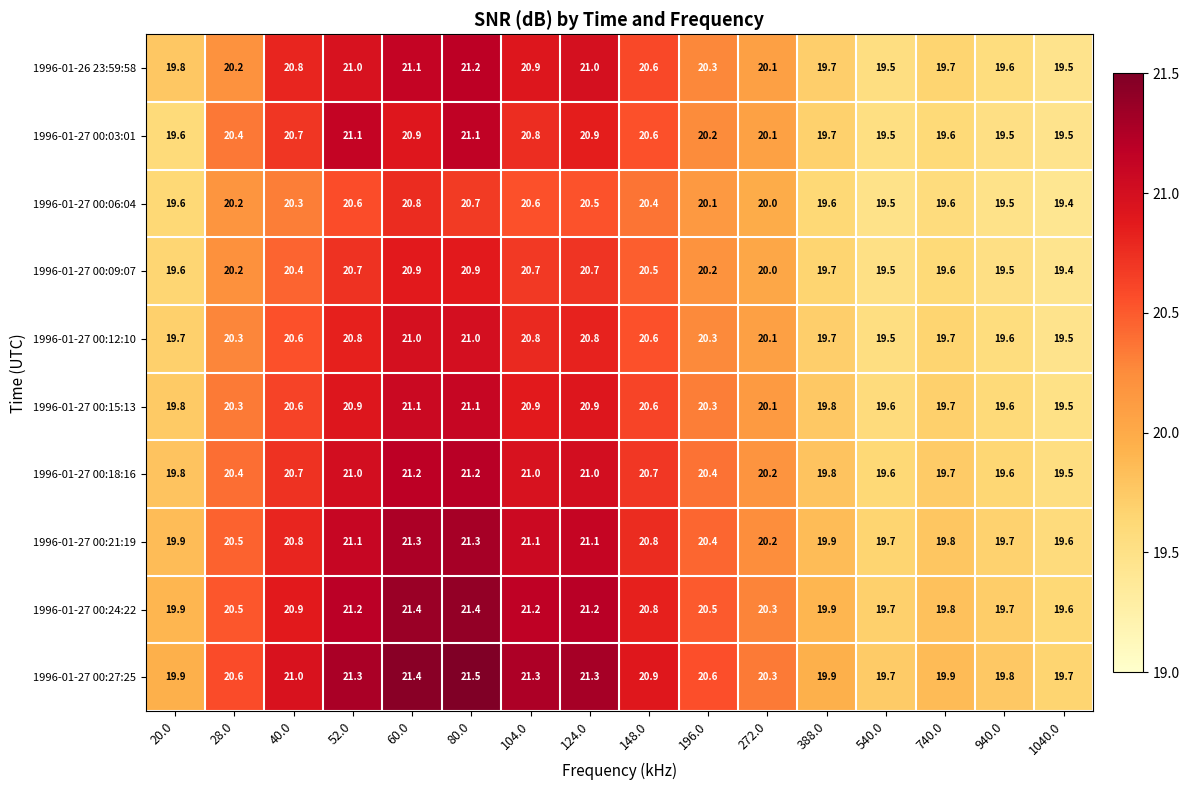

What value does the 1996-01-27 00:21:19 series have at 740.0?

19.8